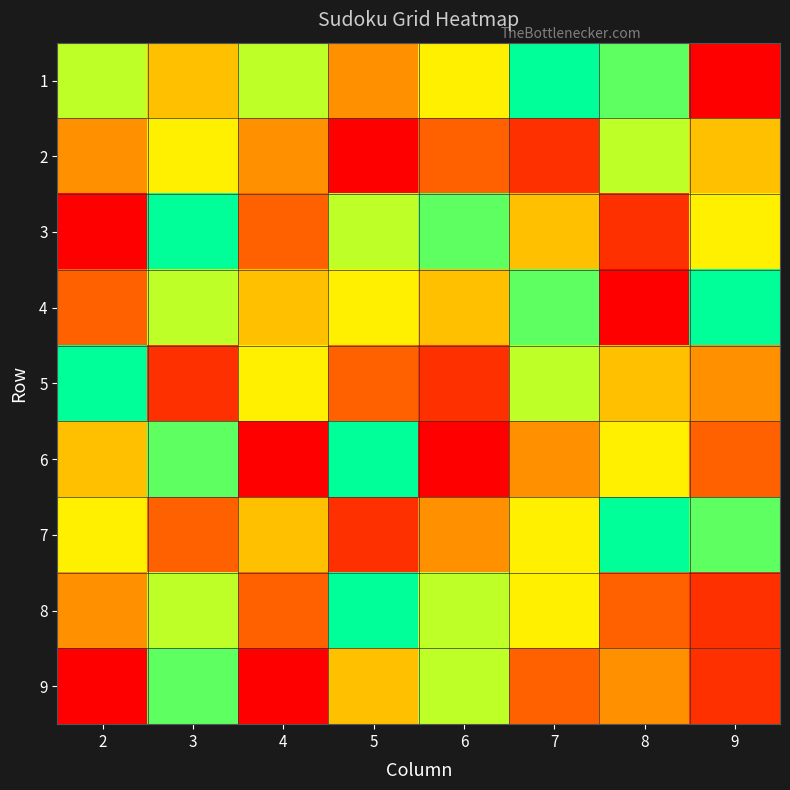

What is the total value across all series at 7?

50